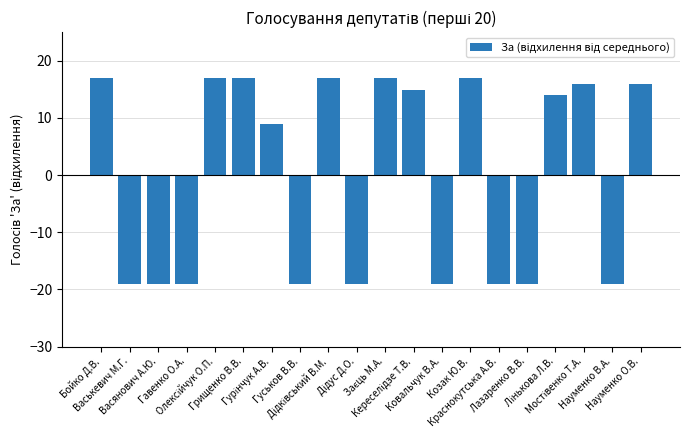

What is the difference between the maximum and minimum values?

36.0